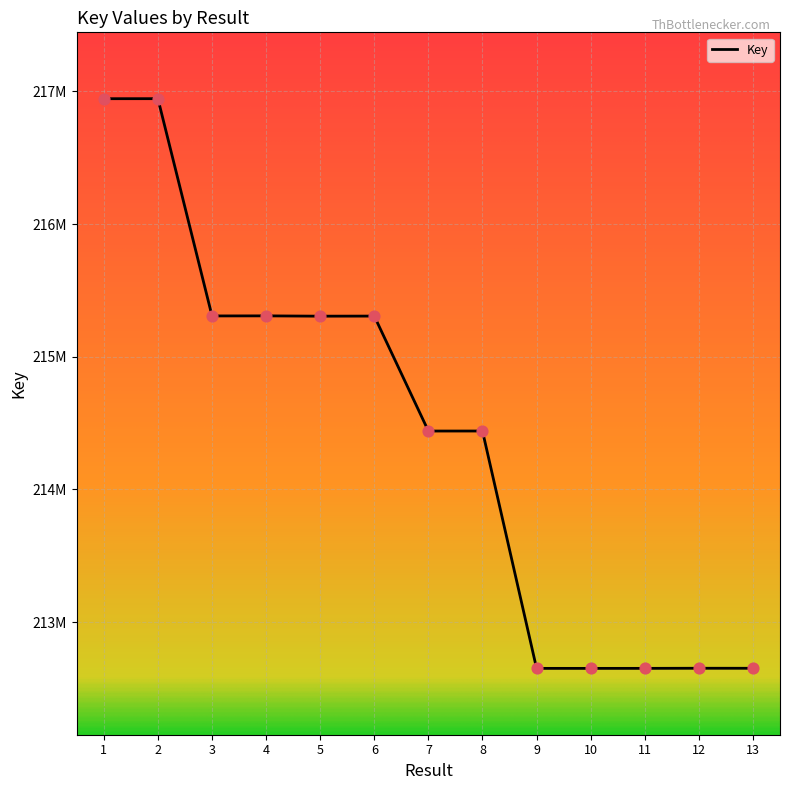

Between 13 and 12, which is larger?

12